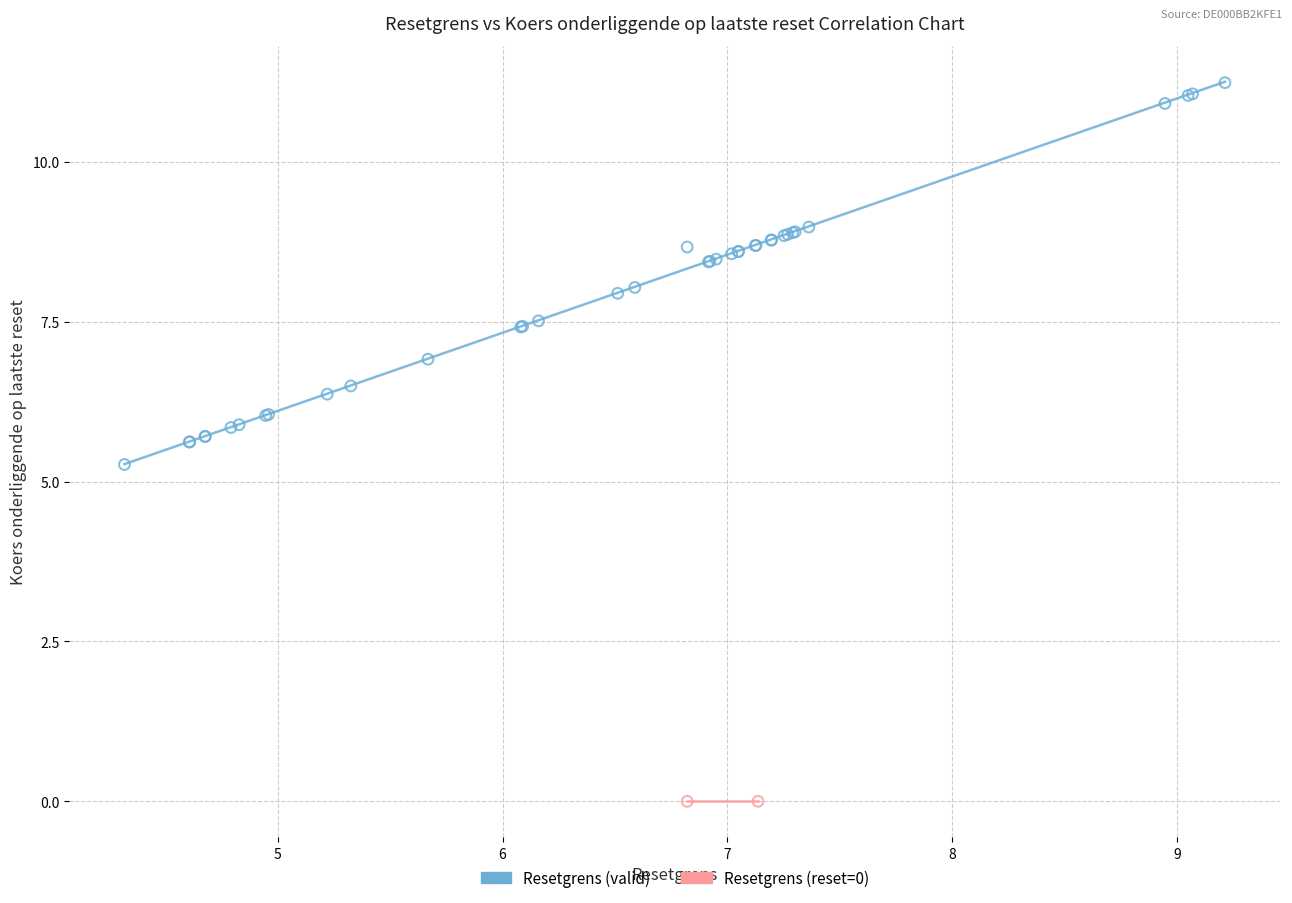

What are all the series names shown in the legend?

Resetgrens (valid), Resetgrens (reset=0)